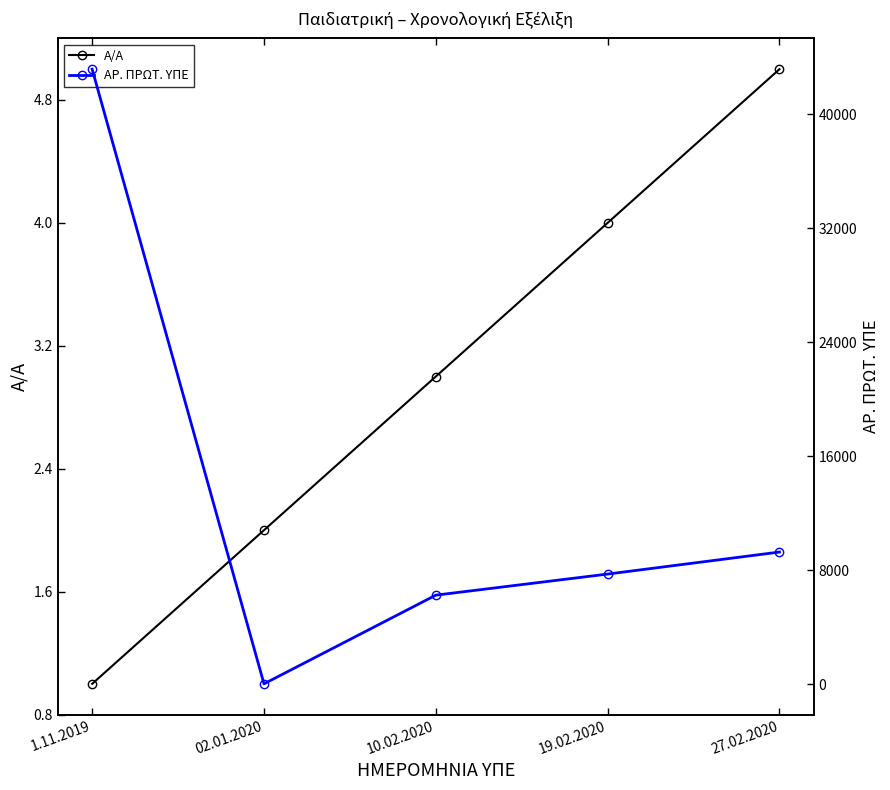

What is the label of the 5th point from the right?

1.11.2019